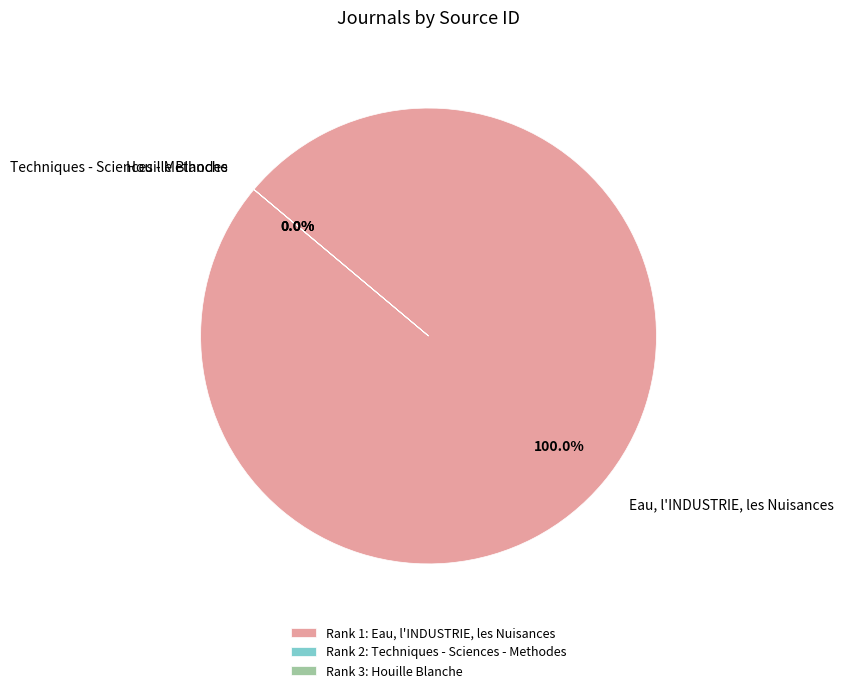

Which category has the smallest portion of the pie?

Houille Blanche